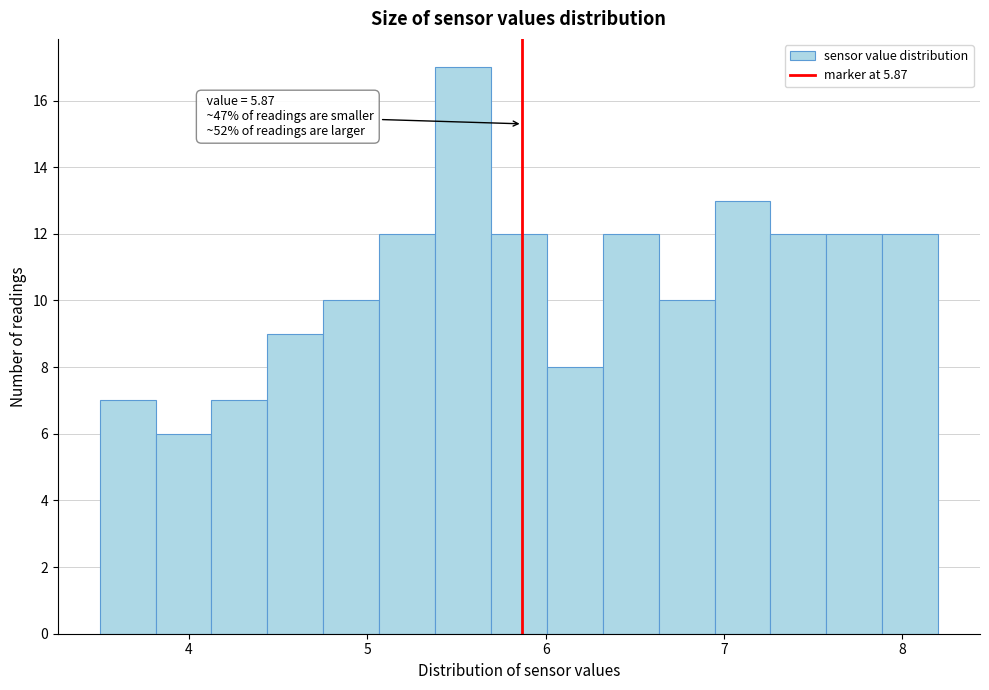

Around what value on the x-axis is the tallest bar? Give the approximate position of its centre, as read against the axis.

5.5